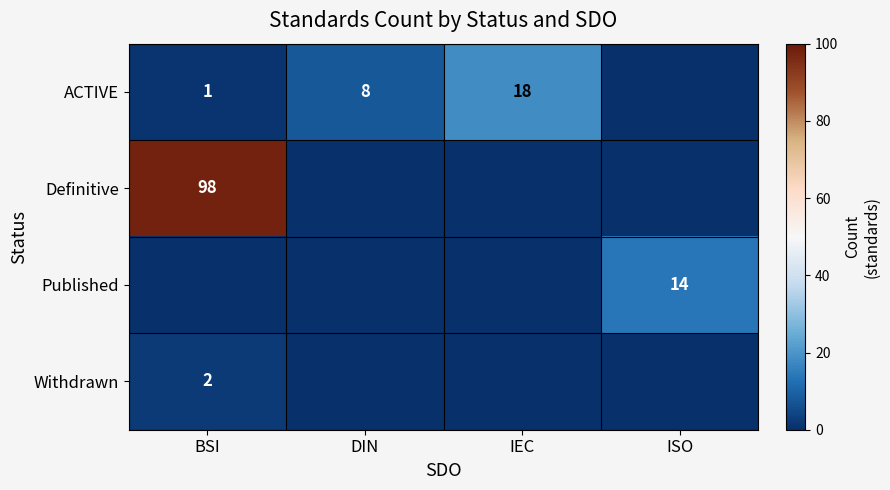

Is the value of Published at BSI greater than the value of Definitive at ISO?

No